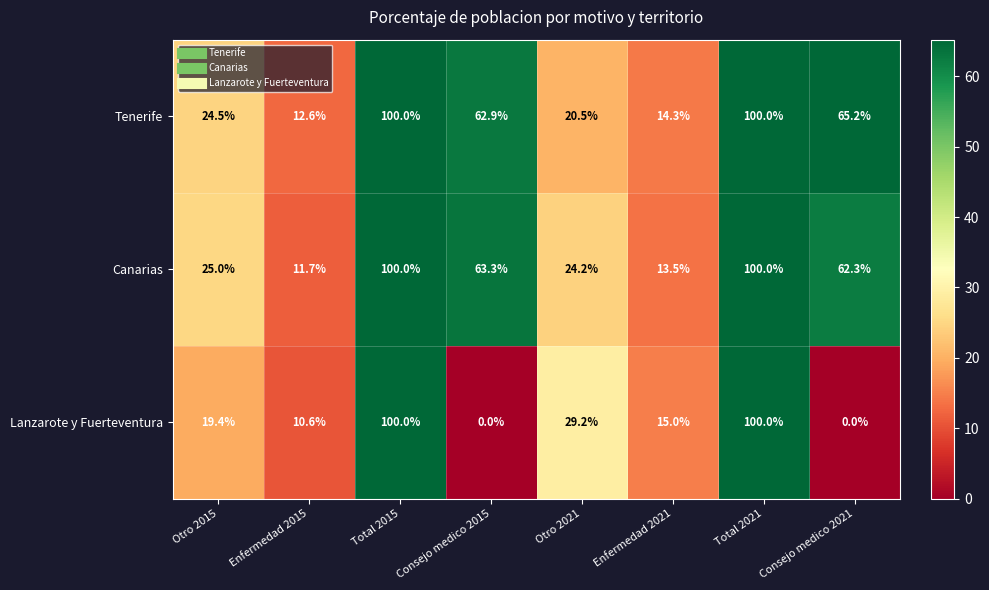

Which series has the widest spread of values?

Lanzarote y Fuerteventura